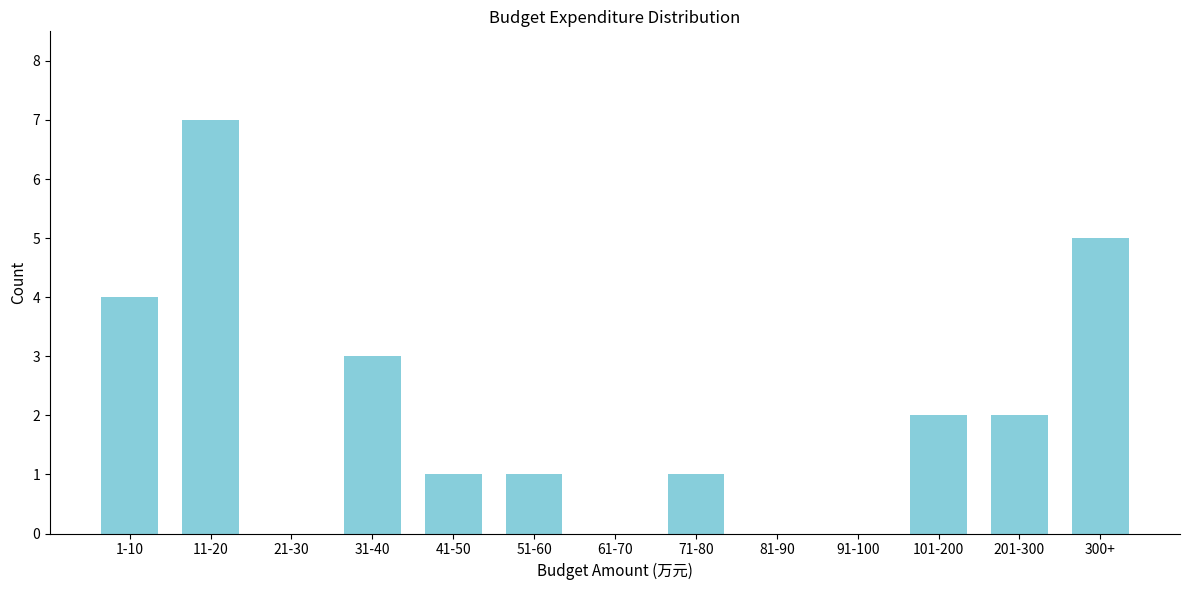

Reading right to left, extract all data points from this chart.

300+=5	201-300=2	101-200=2	91-100=0	81-90=0	71-80=1	61-70=0	51-60=1	41-50=1	31-40=3	21-30=0	11-20=7	1-10=4